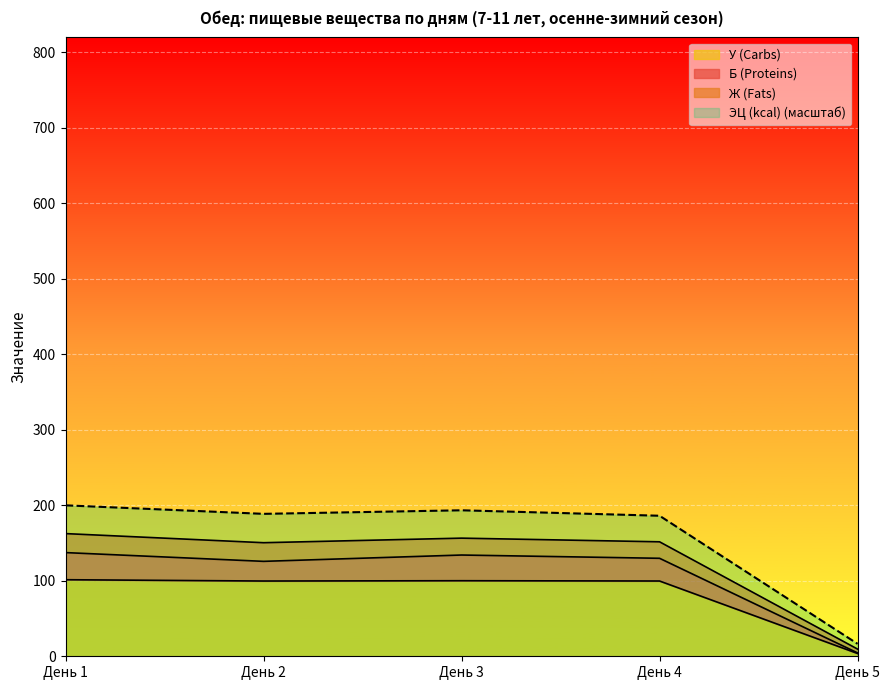

Which category has the lowest value across all series?

День 5